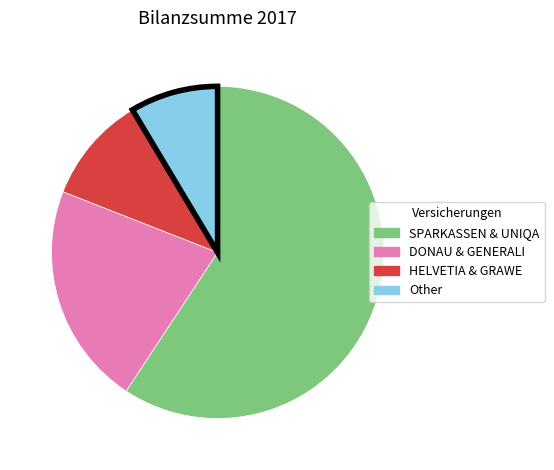

Does any single category account for the majority?

Yes